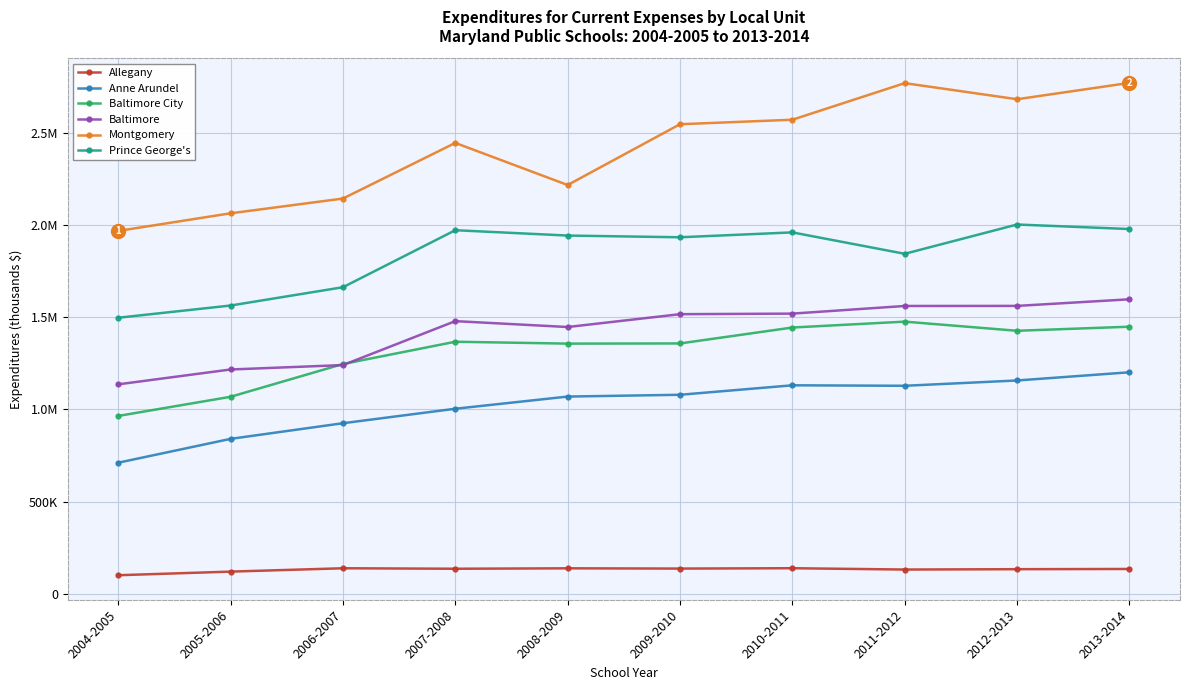

Does the chart have visible grid lines?

Yes